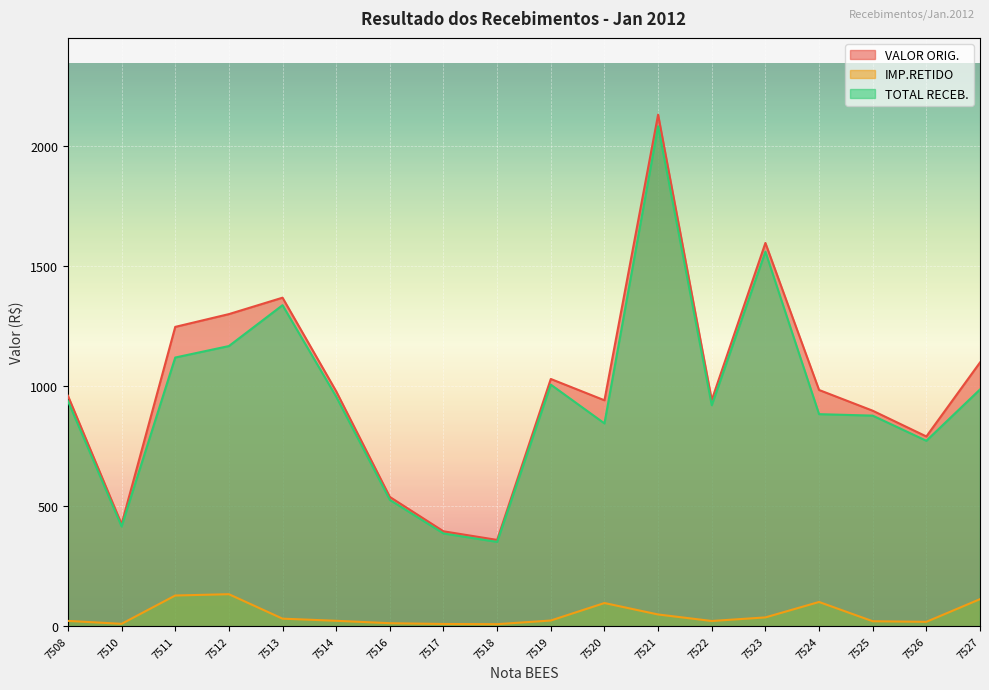

Reading right to left, transcribe all the data shown in this chart.

VALOR ORIG.: 7527=1098.2	7526=790.0	7525=897.3	7524=983.6	7523=1596.0	7522=941.6	7521=2130.4	7520=940.7	7519=1029.4	7518=359.1	7517=395.0	7516=538.1	7514=978.1	7513=1368.0	7512=1299.6	7511=1246.4	7510=424.8	7508=959.5
IMP.RETIDO: 7527=112.4	7526=18.0	7525=20.5	7524=100.7	7523=36.4	7522=21.5	7521=48.6	7520=96.3	7519=23.5	7518=8.2	7517=9.0	7516=12.3	7514=22.3	7513=31.2	7512=133.1	7511=127.6	7510=9.7	7508=21.9
TOTAL RECEB.: 7527=985.8	7526=772.0	7525=876.8	7524=882.9	7523=1559.6	7522=920.2	7521=2081.8	7520=844.4	7519=1005.9	7518=350.9	7517=386.0	7516=525.8	7514=955.8	7513=1336.8	7512=1166.5	7511=1118.8	7510=415.1	7508=937.6